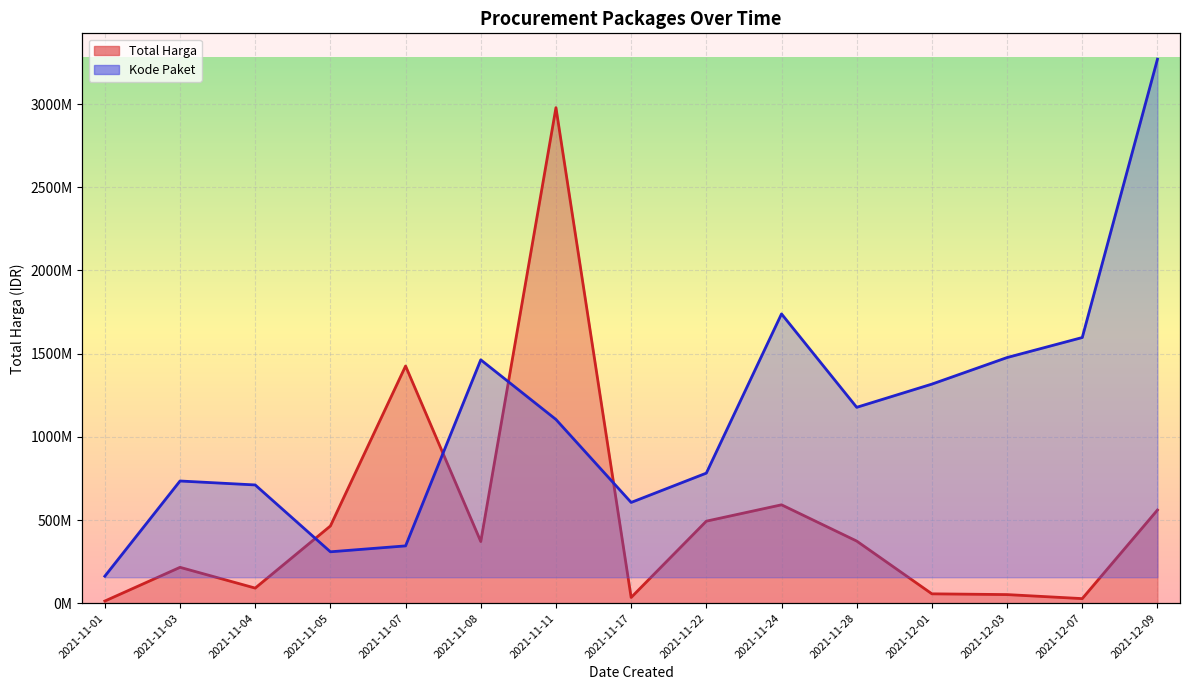

How many lines are shown in the chart?

2